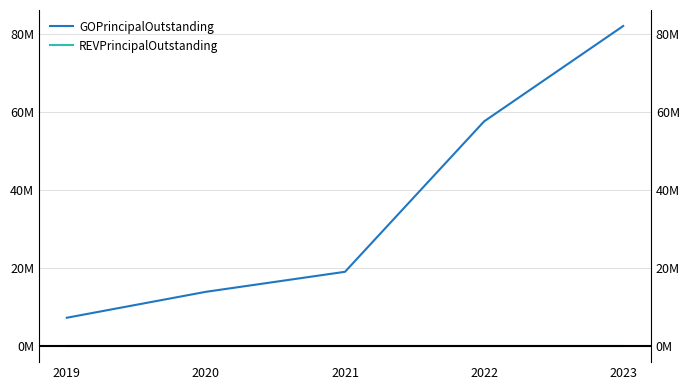

Which series has the widest spread of values?

GOPrincipalOutstanding